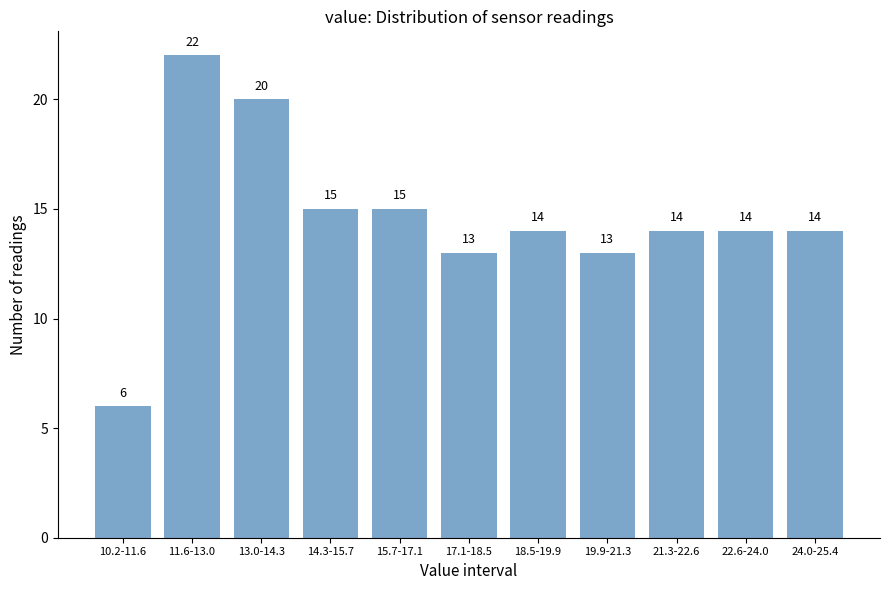

Reading left to right, extract all data points from this chart.

10.2-11.6=6	11.6-13.0=22	13.0-14.3=20	14.3-15.7=15	15.7-17.1=15	17.1-18.5=13	18.5-19.9=14	19.9-21.3=13	21.3-22.6=14	22.6-24.0=14	24.0-25.4=14